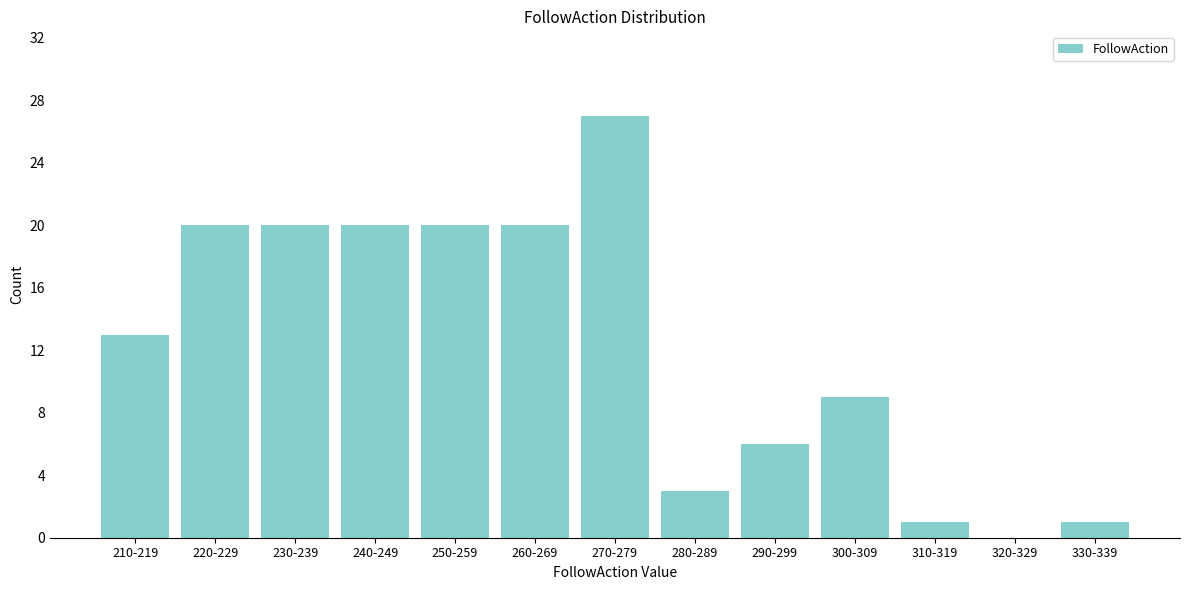

Reading right to left, transcribe all the data shown in this chart.

330-339=1	320-329=0	310-319=1	300-309=9	290-299=6	280-289=3	270-279=27	260-269=20	250-259=20	240-249=20	230-239=20	220-229=20	210-219=13